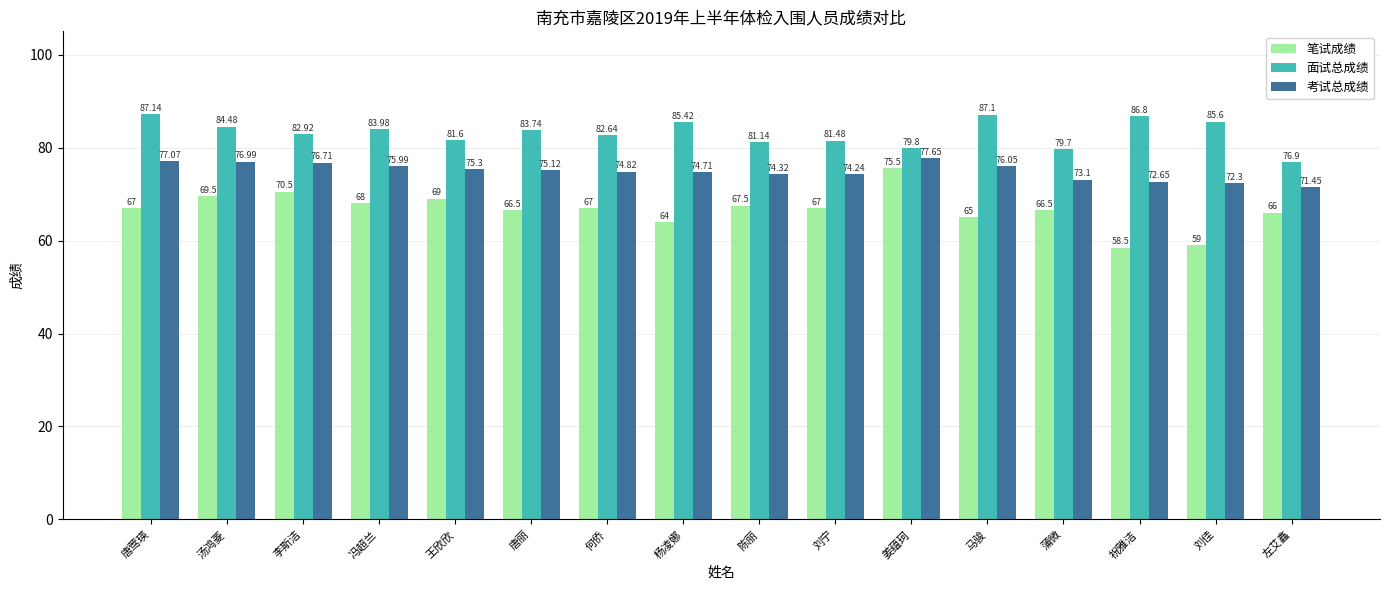

At which label is 考试总成绩 closest to 74?

刘宁